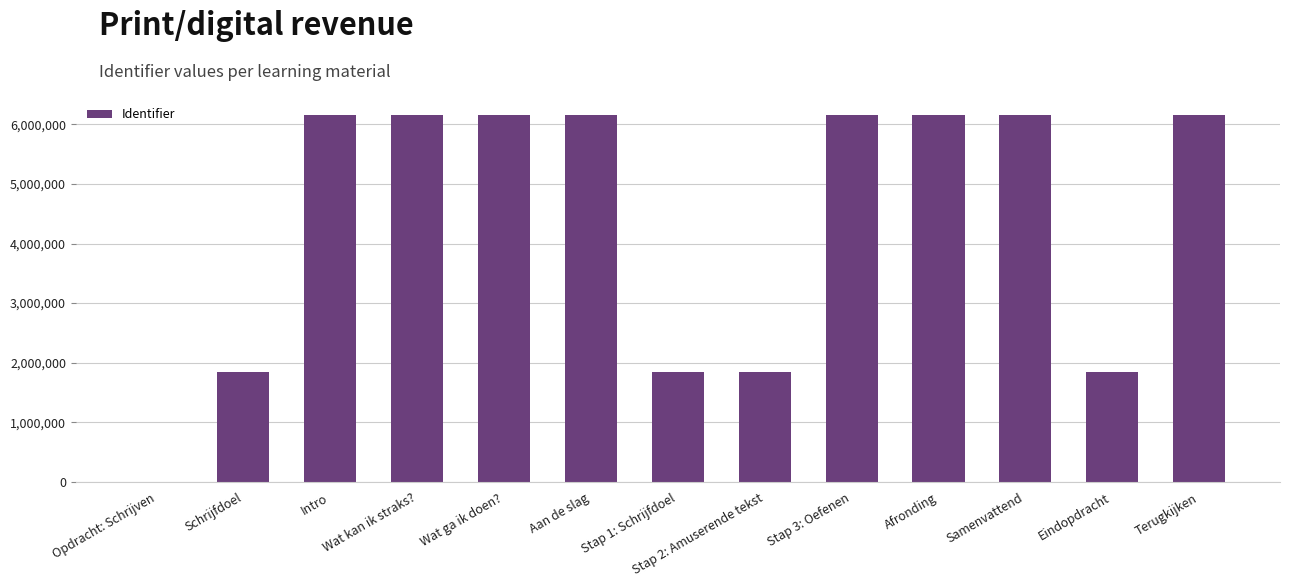

What is the difference between the values at Stap 3: Oefenen and Aan de slag?

4